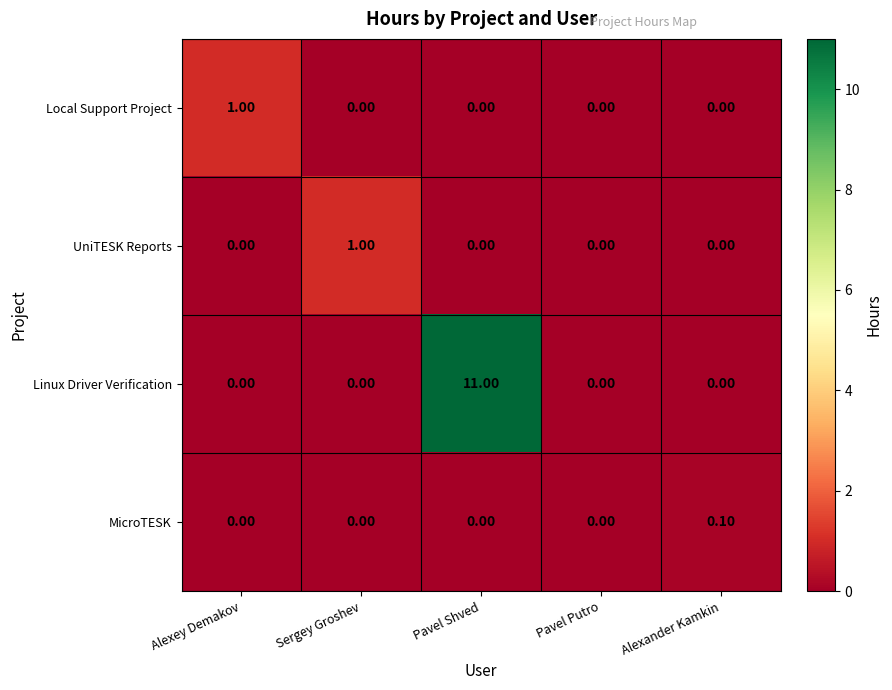

What is the difference between the highest and lowest values at Pavel Shved?

11.0